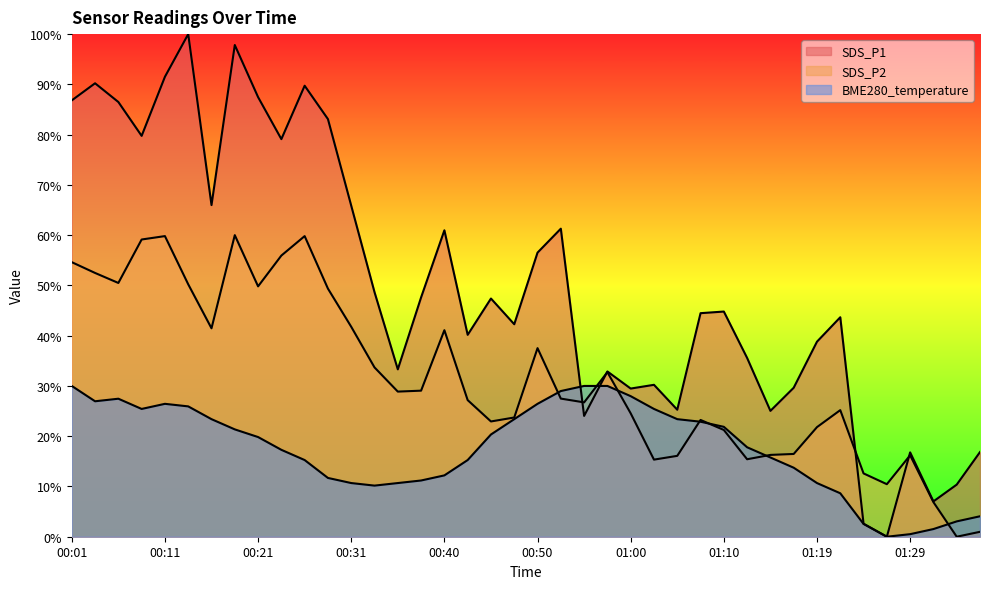

How many distinct data groups are displayed?

3